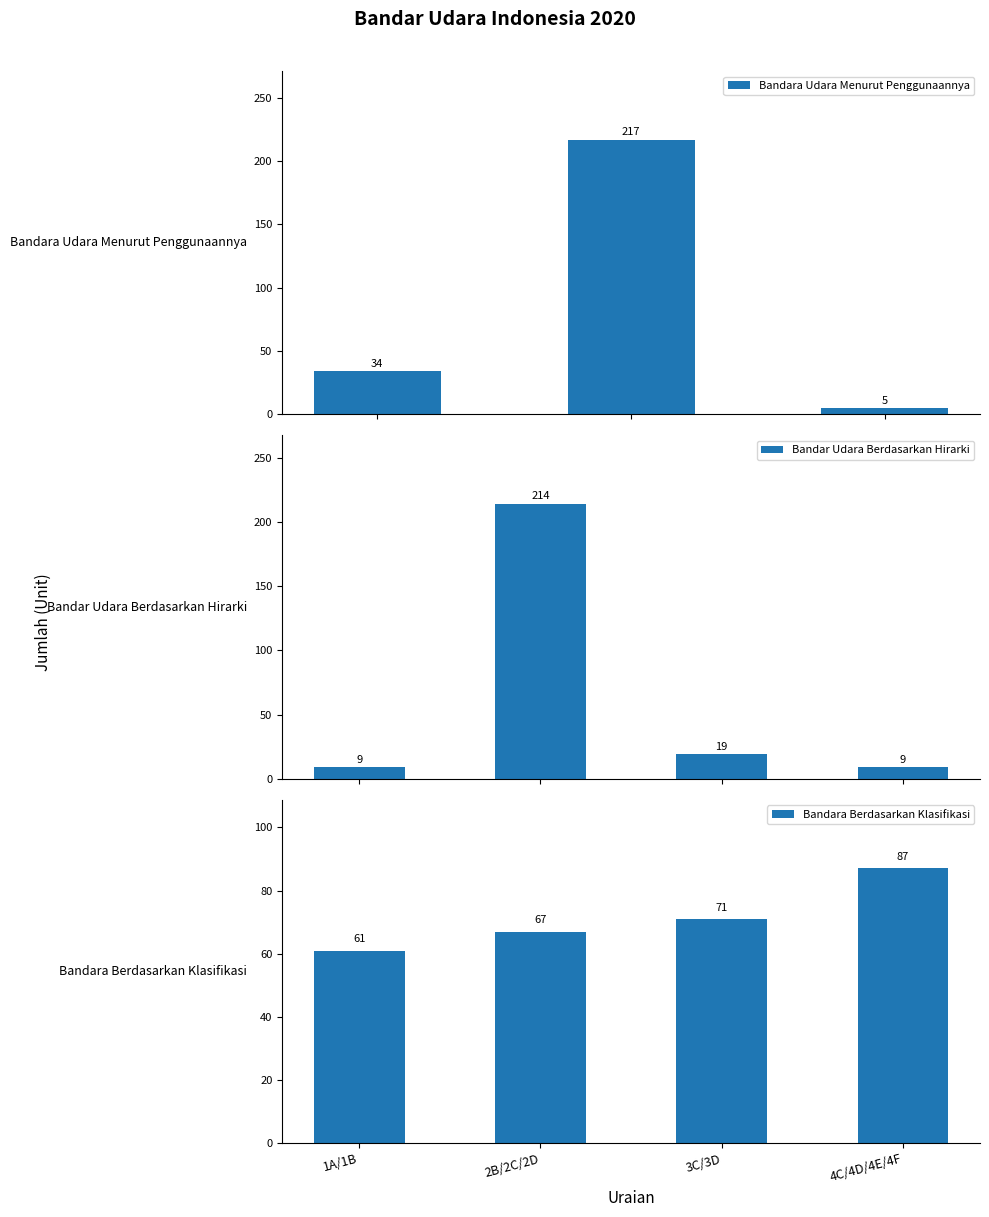

What is the label of the 3rd bar from the right?

Internasional